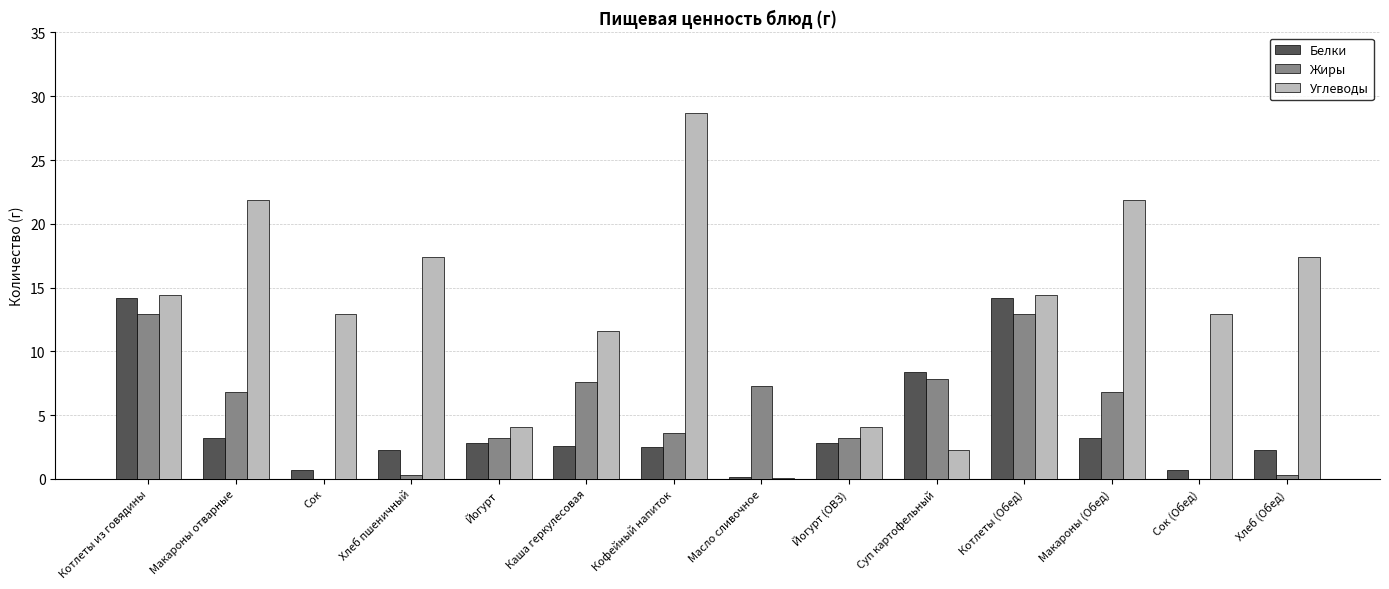

Which series has the largest total across all categories?

Углеводы